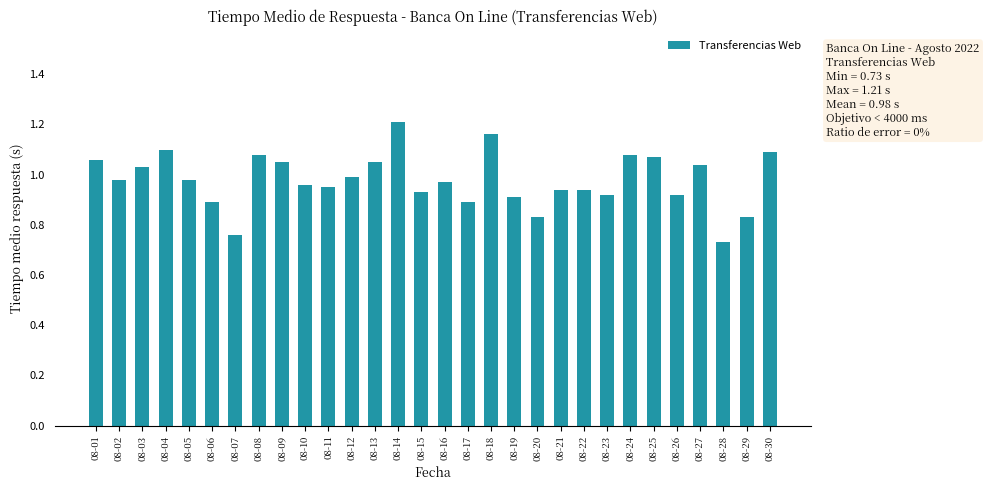

What is the difference between the maximum and minimum values?

0.5